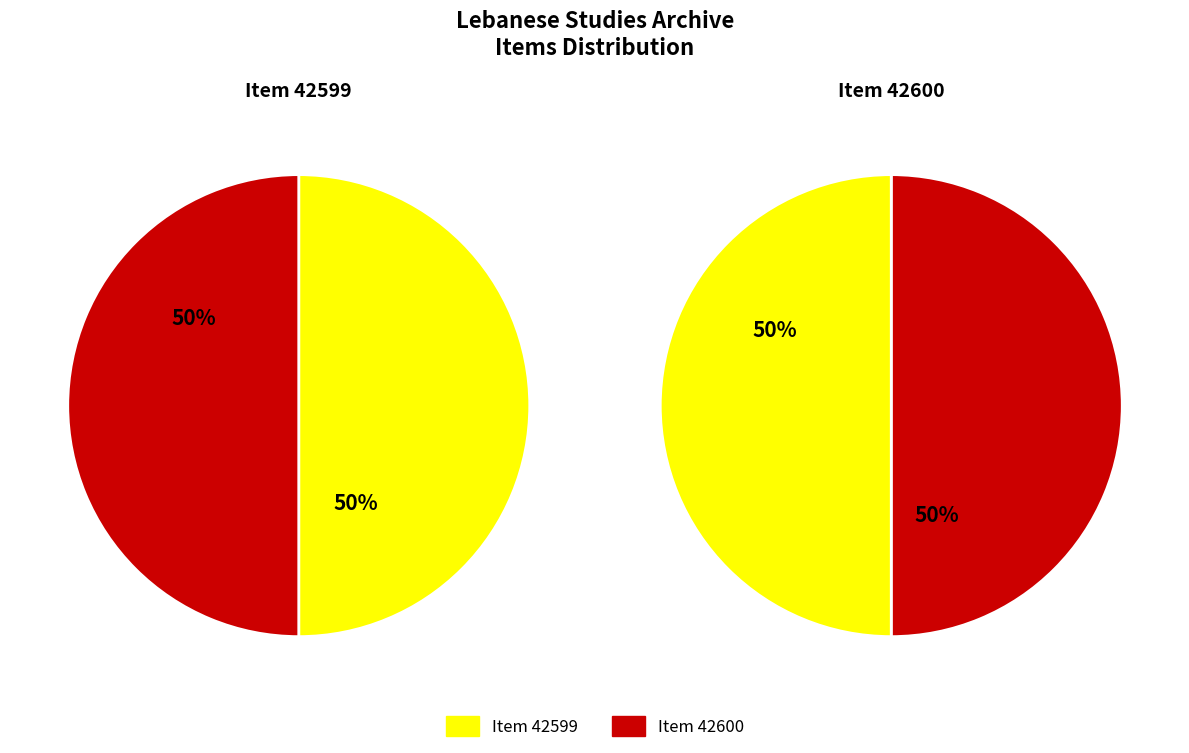

To the nearest percent, what portion does Item 42599 represent?

50%